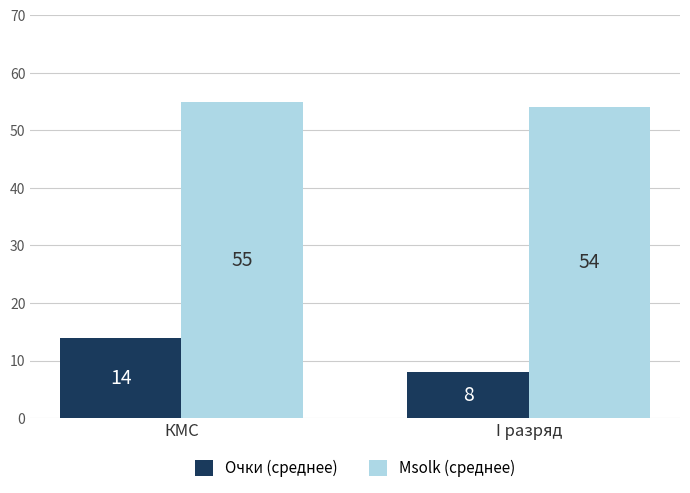

What position from the right is КМС?

2